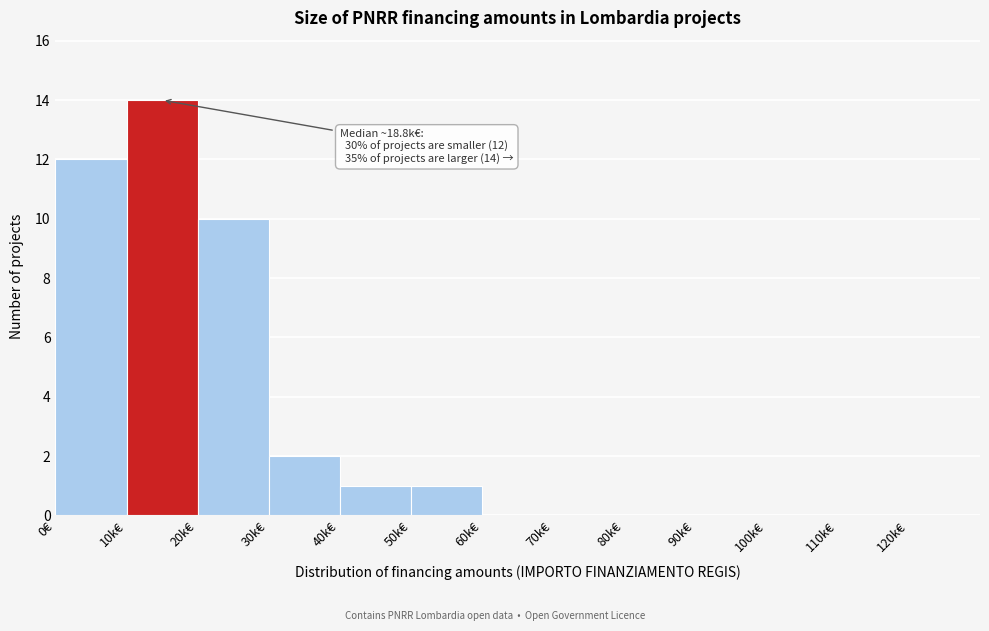

Reading right to left, what are all the values shown in this chart?

120k€=0	110k€=0	100k€=0	90k€=0	80k€=0	70k€=0	60k€=0	50k€=1	40k€=1	30k€=2	20k€=10	10k€=14	0€=12